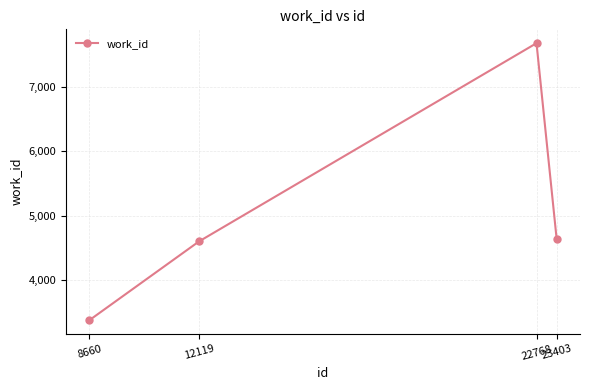

Which category has the highest value across all series?

22768